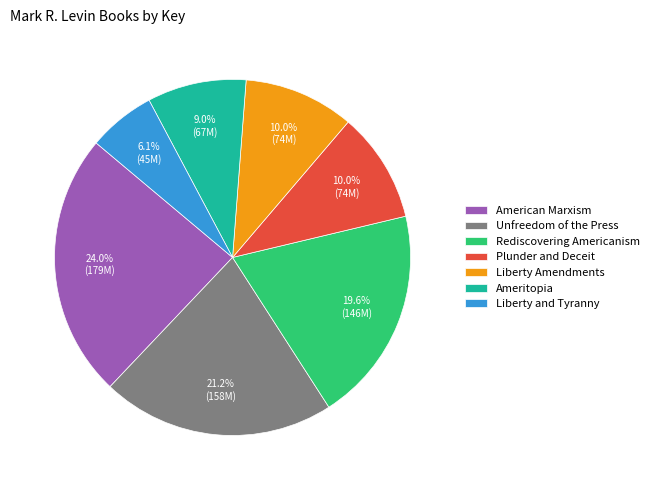

How many slices are in this pie chart?

7